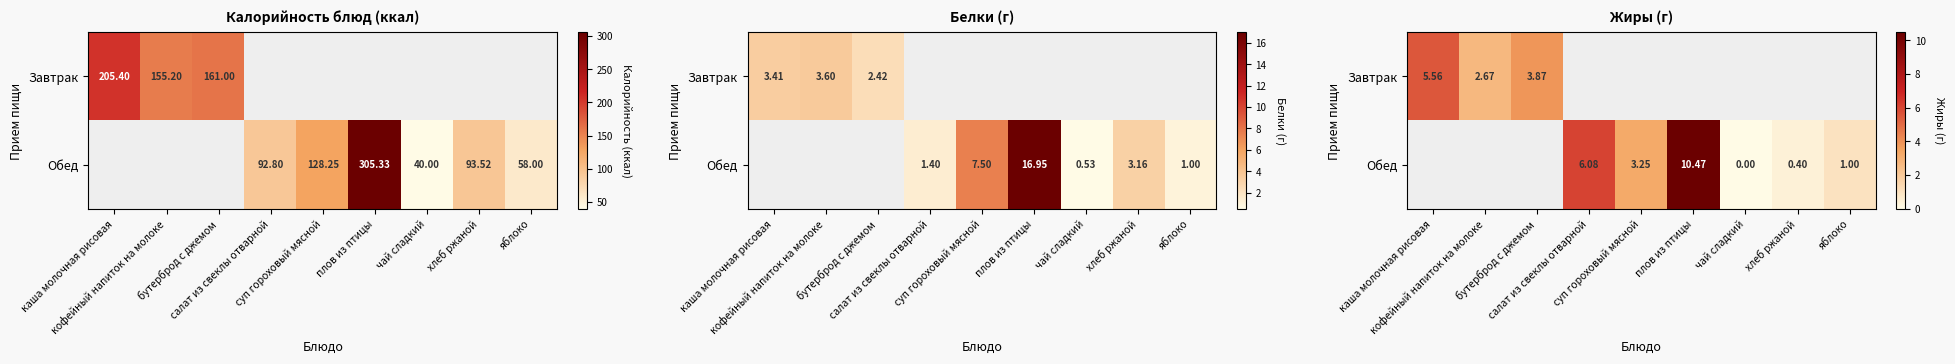

The Завтрак series shows 2.7 at кофейный напиток на молоке. True or false?

True